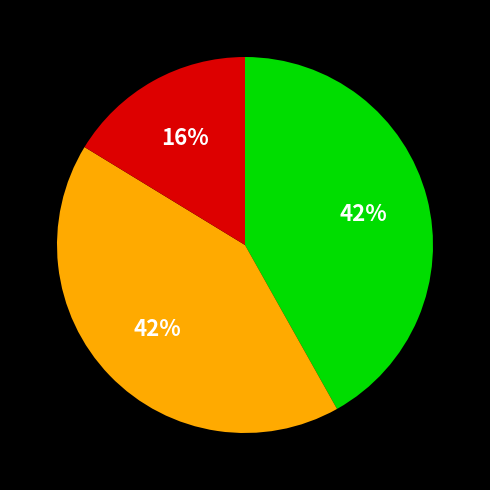

Does any single category account for the majority?

No